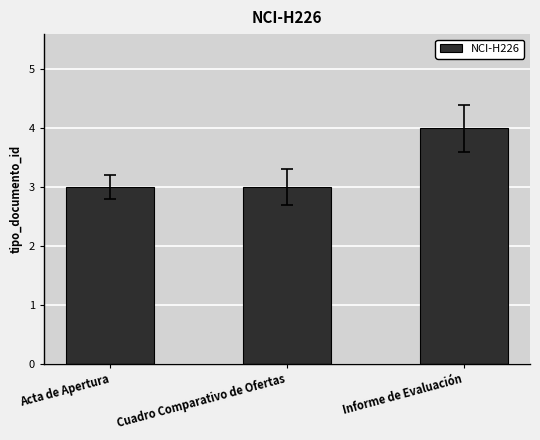

Reading left to right, extract all data points from this chart.

3	3	4